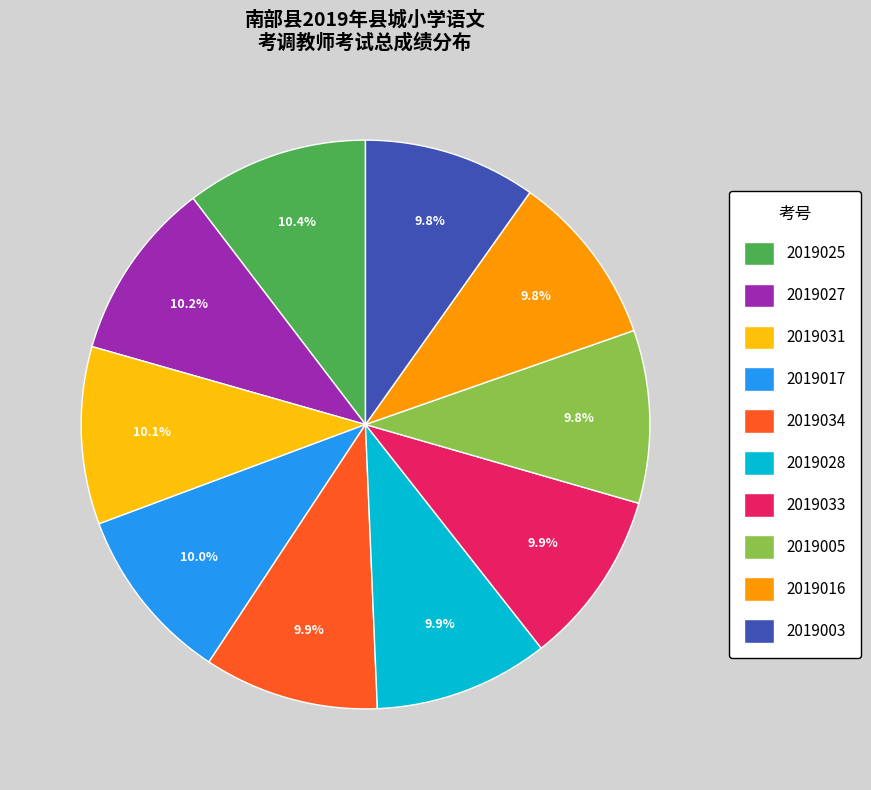

Combined, do 2019003 and 2019031 account for over 50%?

No